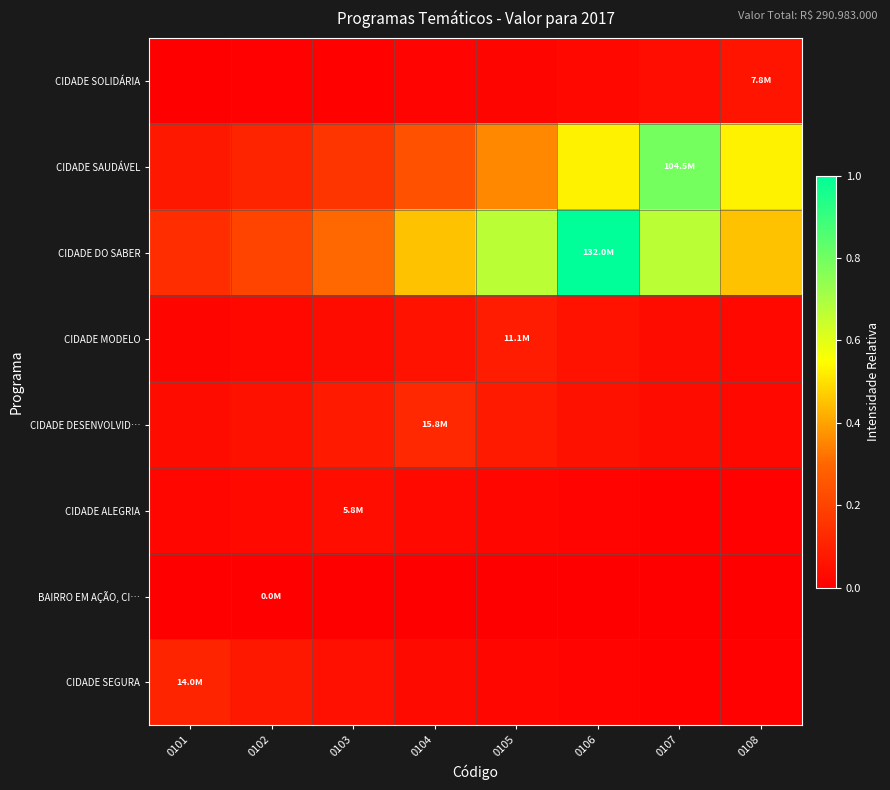

At which category does the chart reach its peak across all series?

0106